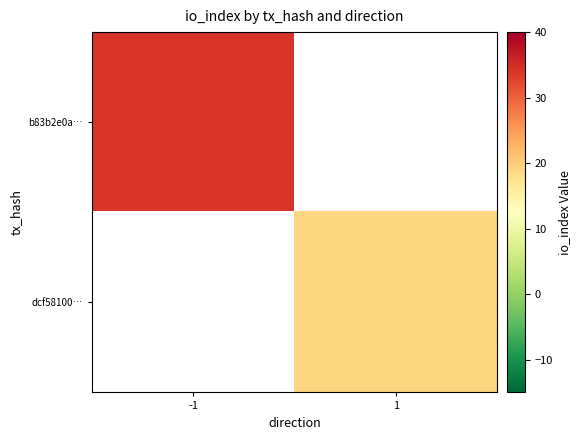

List the labels in order of b83b2e0a… value, largest first.

-1, 1